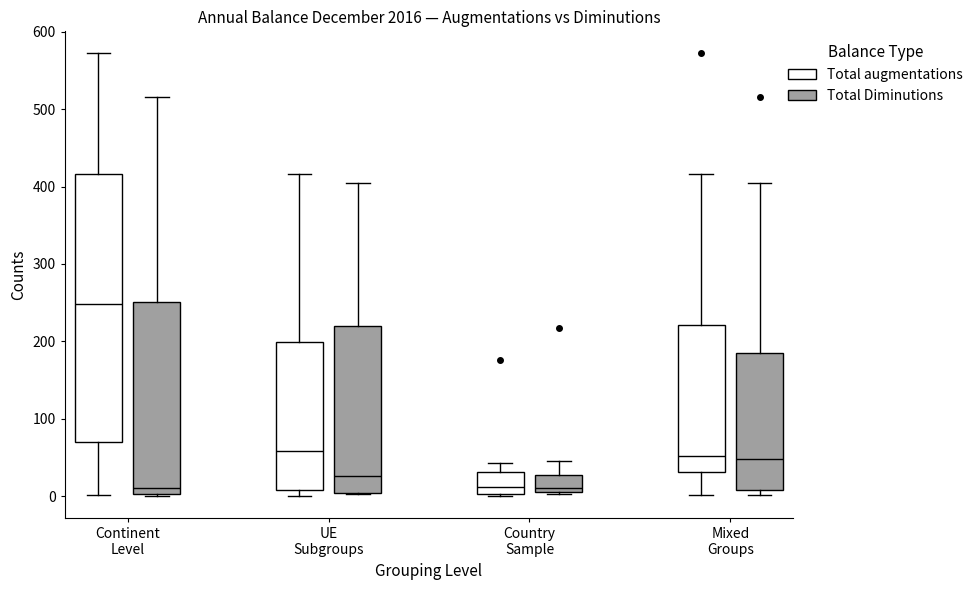

Reading left to right, transcribe this box plot: for each box, give where its median line is, the range the box spans, and where its two whiskers end, as read against the y-axis. The values are not printed on the chart, so give them approximately, as read against the axis.

Continent Level (Total augmentations): median 250, box 70 to 420, whiskers 0 to 570
Continent Level (Total Diminutions): median 10, box 0 to 250, whiskers 0 to 520
UE Subgroups (Total augmentations): median 60, box 10 to 200, whiskers 0 to 420
UE Subgroups (Total Diminutions): median 30, box 0 to 220, whiskers 0 to 410
Country Sample (Total augmentations): median 10, box 0 to 30, whiskers 0 to 40
Country Sample (Total Diminutions): median 10, box 0 to 30, whiskers 0 to 50
Mixed Groups (Total augmentations): median 50, box 30 to 220, whiskers 0 to 420
Mixed Groups (Total Diminutions): median 50, box 10 to 180, whiskers 0 to 410